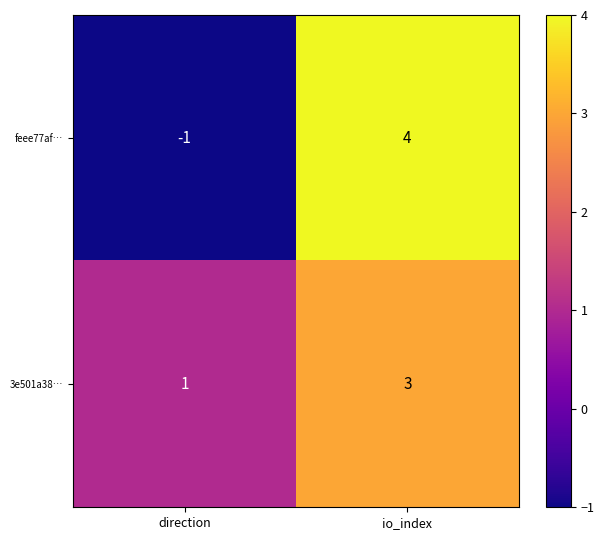

What is the sum of the feee77af… values at direction and io_index?

3